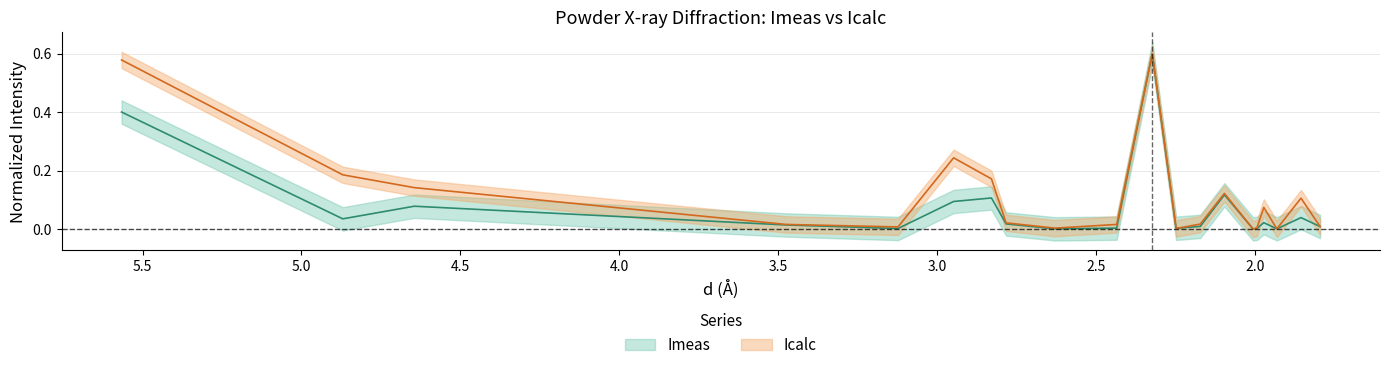

Does the chart have visible grid lines?

Yes